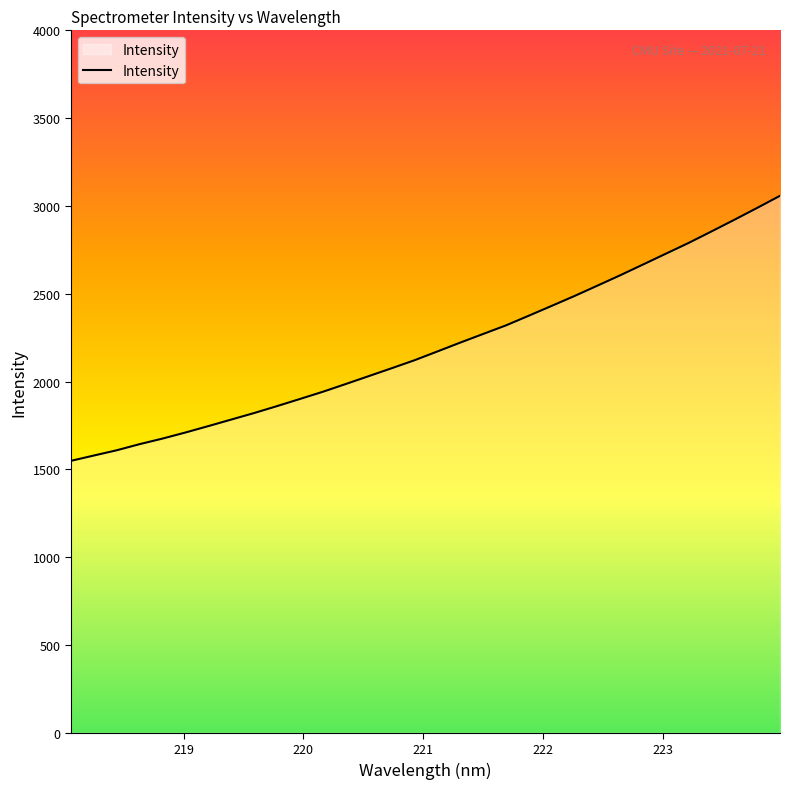

What is the difference between the maximum and second lowest values?

1478.9